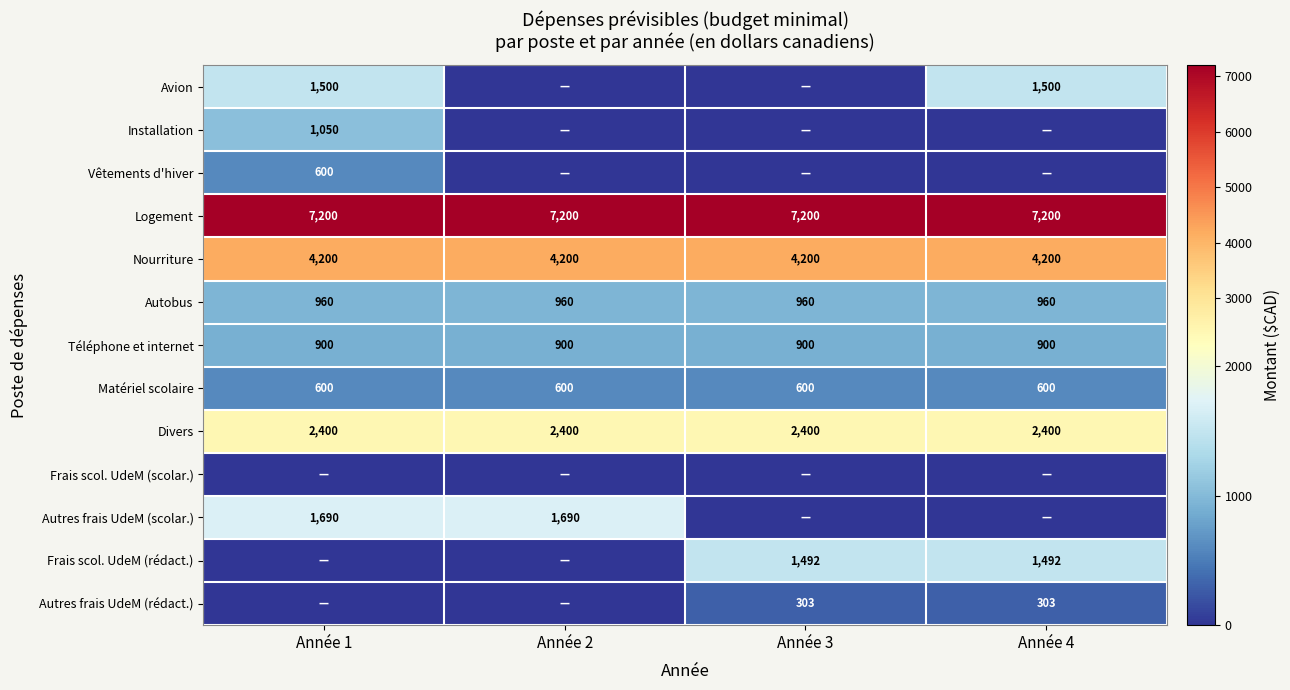

True or false: Divers has a value of 1229 at Année 2.

False